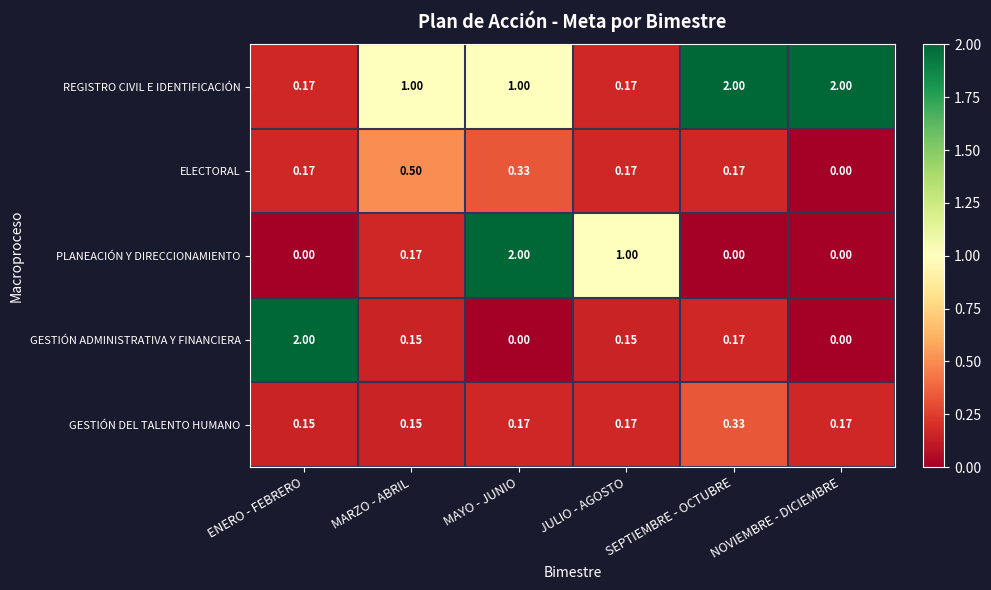

At which category is the sum across all series the highest?

MAYO - JUNIO